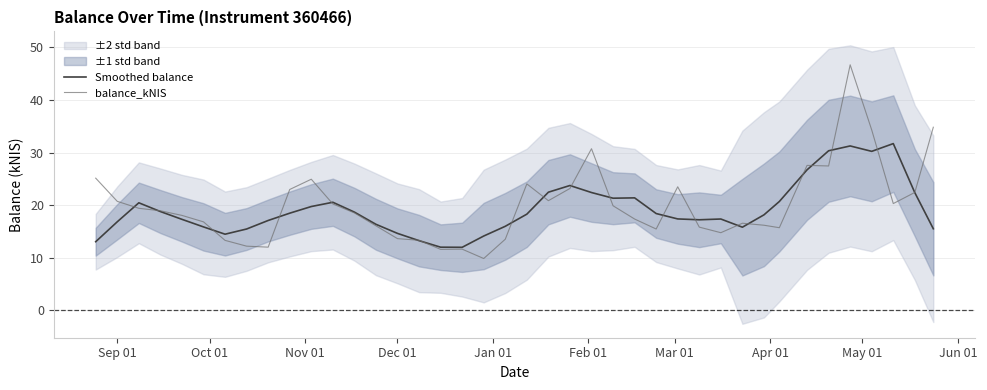

Which series ends up on top after the final intersection of balance_kNIS and Smoothed balance?

balance_kNIS